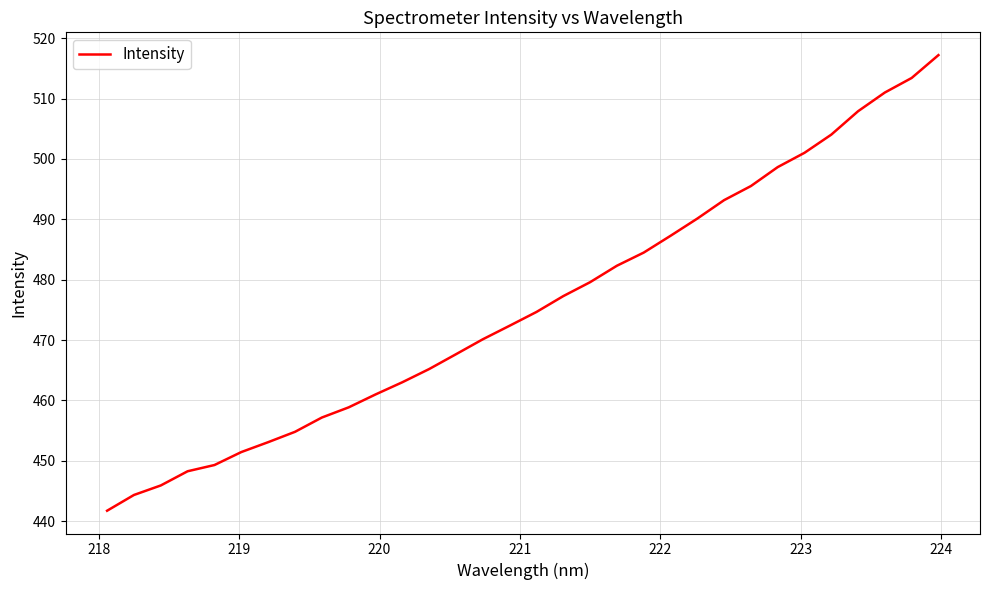

What is the difference between the maximum and minimum values?

75.5